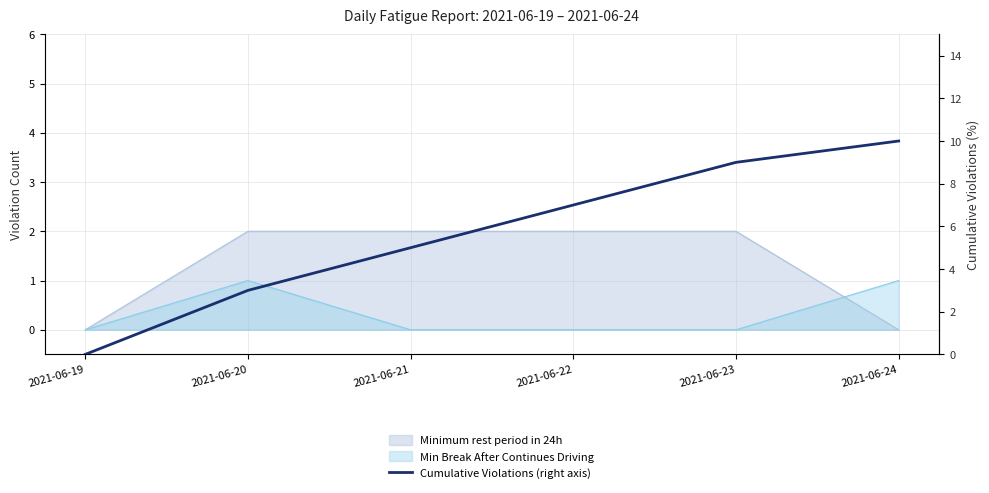

Rank the categories by value from highest to lowest.

2021-06-24, 2021-06-23, 2021-06-22, 2021-06-21, 2021-06-20, 2021-06-19